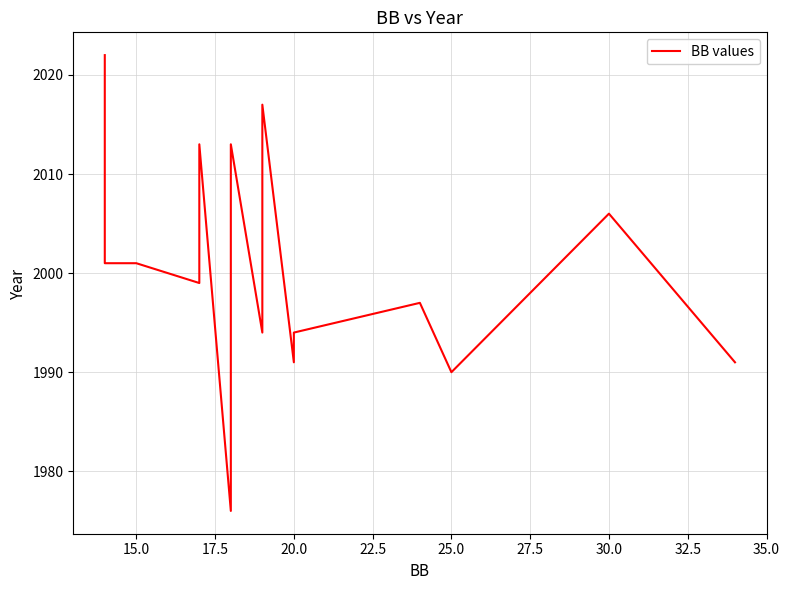

Is this an area chart (filled region under the line)?

No